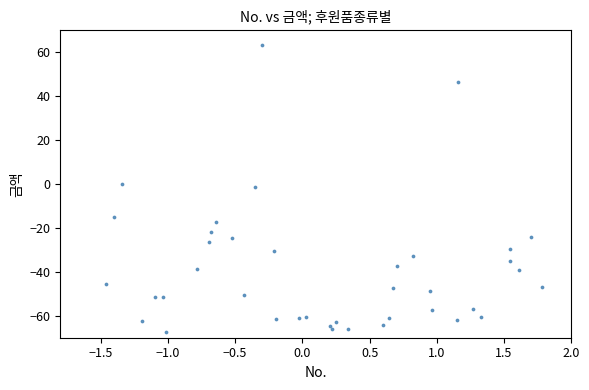

What is the range of Y values (max minus min)?

130.5